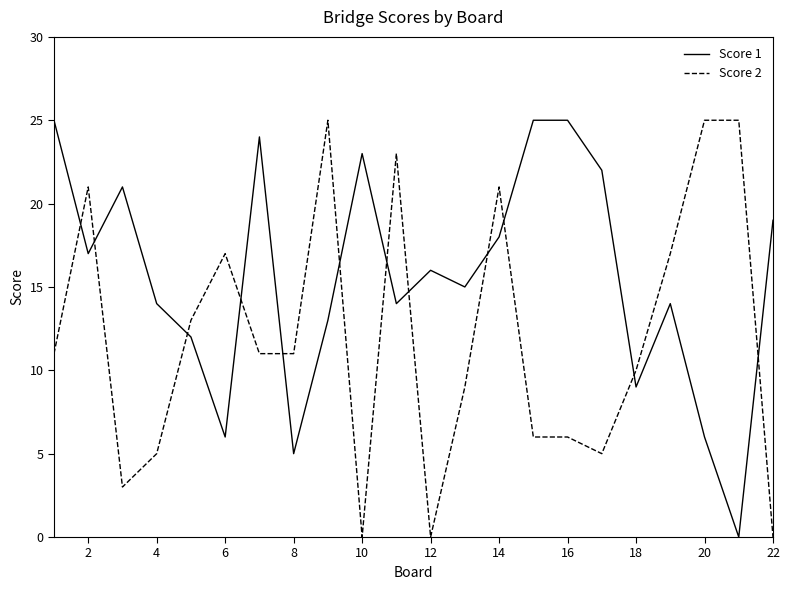

What are all the series names shown in the legend?

Score 1, Score 2